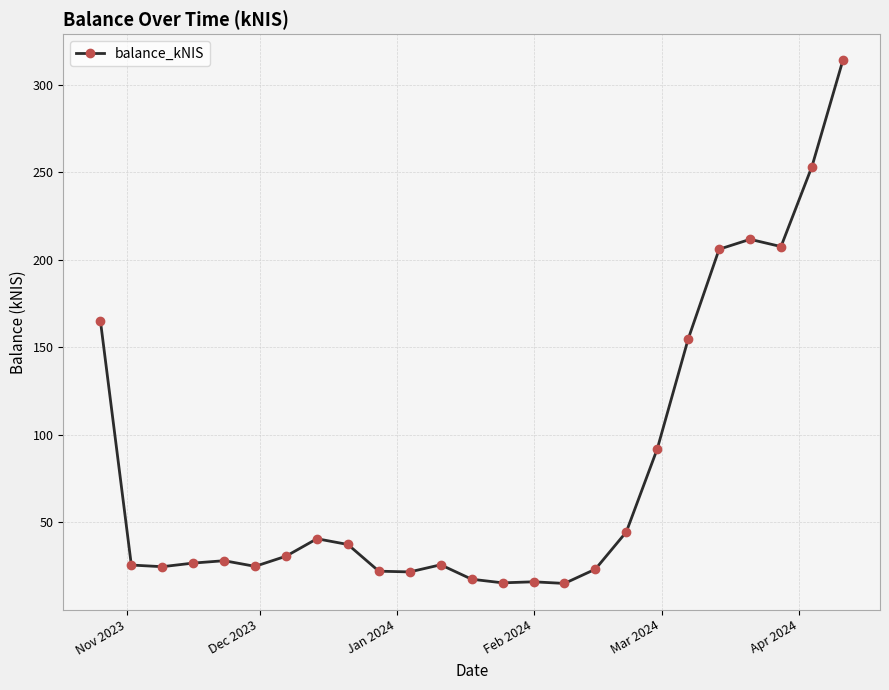

What is the difference between the maximum and second lowest values?

298.6